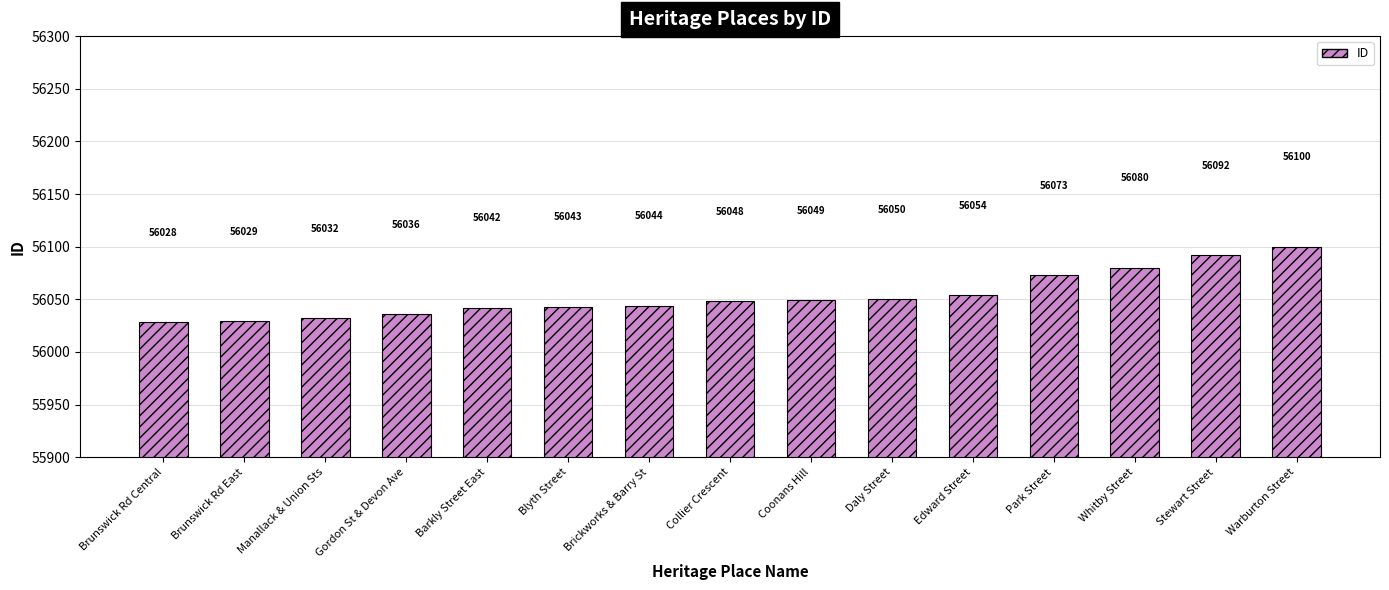

How many bars are there in total?

15